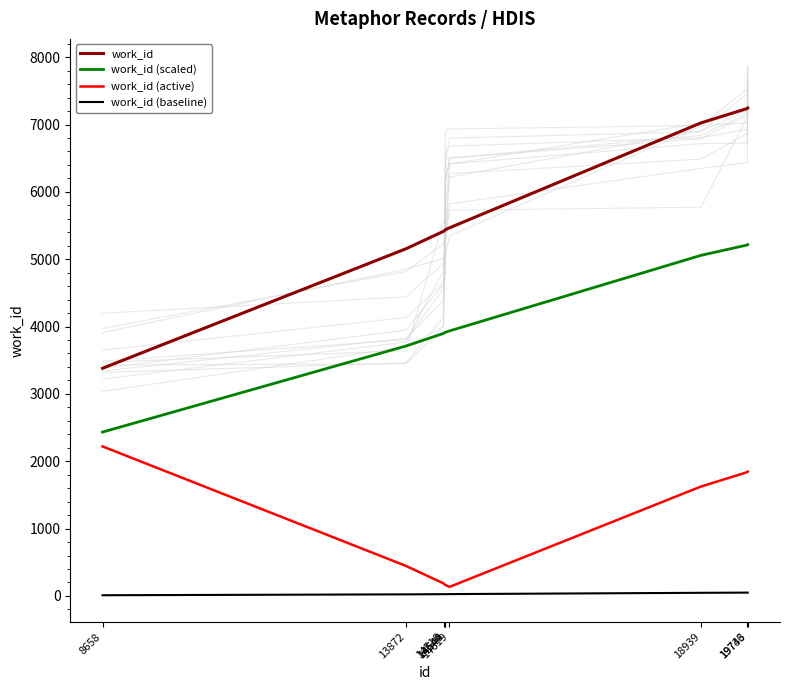

True or false: work_id (baseline) has more than 1 interior local peaks.

False